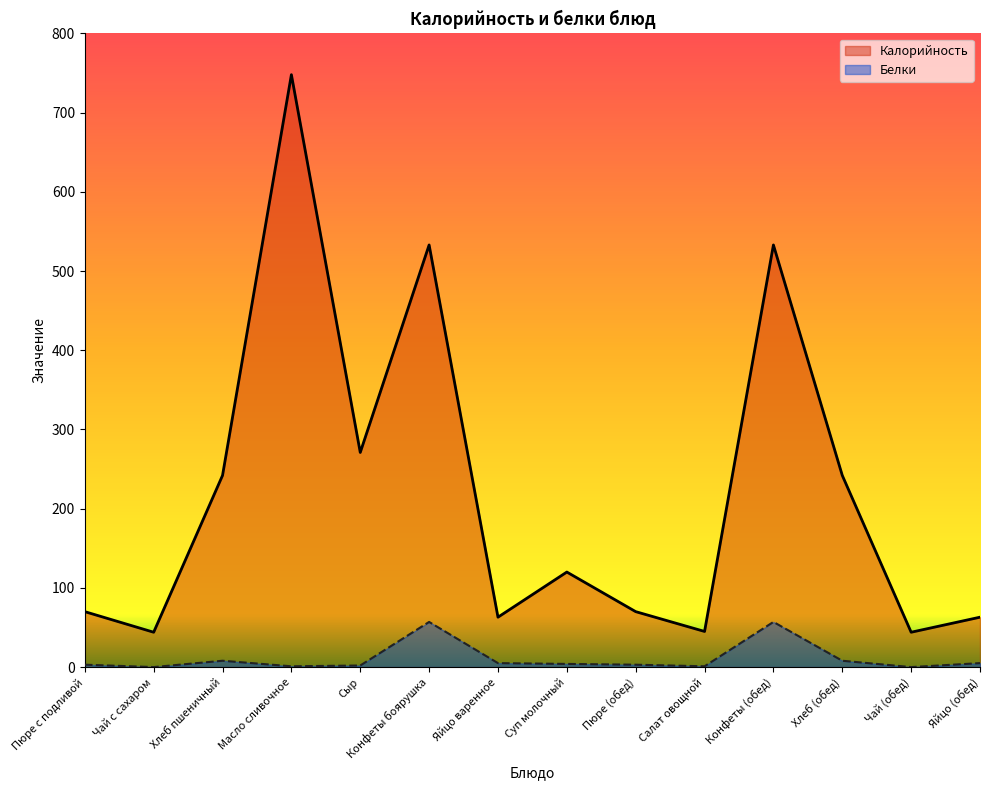

List the labels in order of Калорийность value, smallest first.

Чай с сахаром, Чай (обед), Салат овощной, Яйцо варенное, Яйцо (обед), Пюре с подливой, Пюре (обед), Суп молочный, Хлеб пшеничный, Хлеб (обед), Сыр, Конфеты боярушка, Конфеты (обед), Масло сливочное